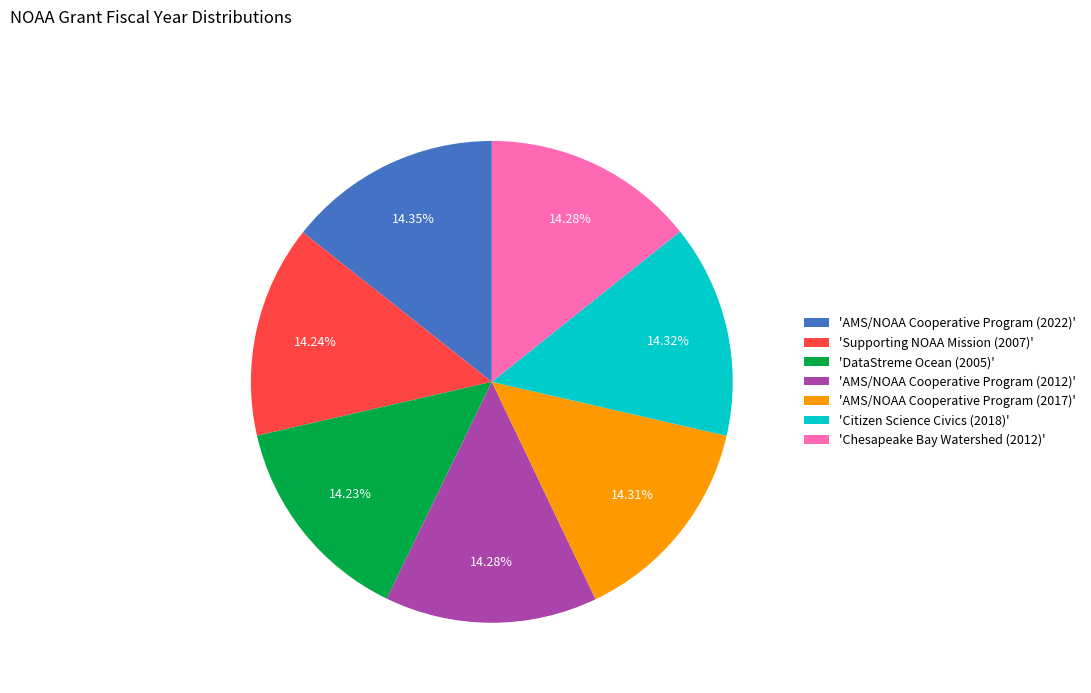

Approximately how many times larger is the value at 'AMS/NOAA Cooperative Program (2022)' compared to 'AMS/NOAA Cooperative Program (2012)'?

1.0